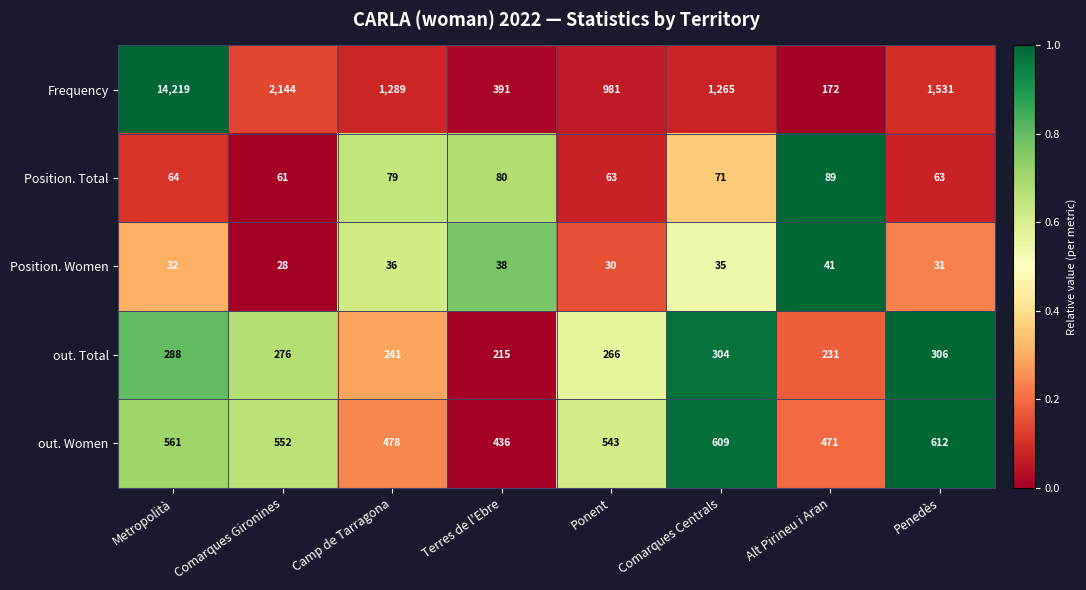

What is the minimum value shown in the chart?

28